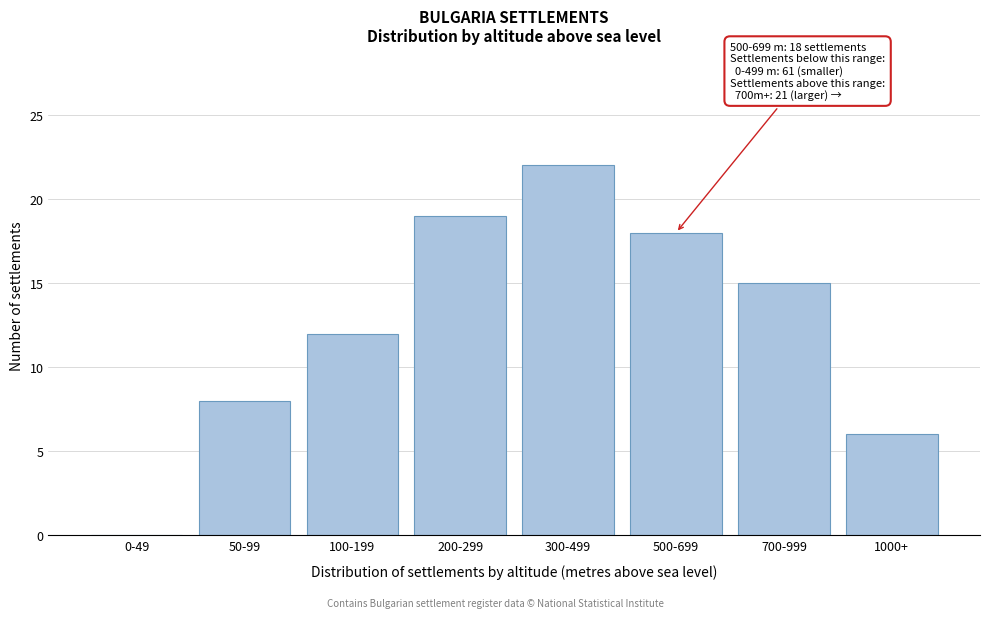

Reading left to right, what are all the values shown in this chart?

0-49=0	50-99=8	100-199=12	200-299=19	300-499=22	500-699=18	700-999=15	1000+=6